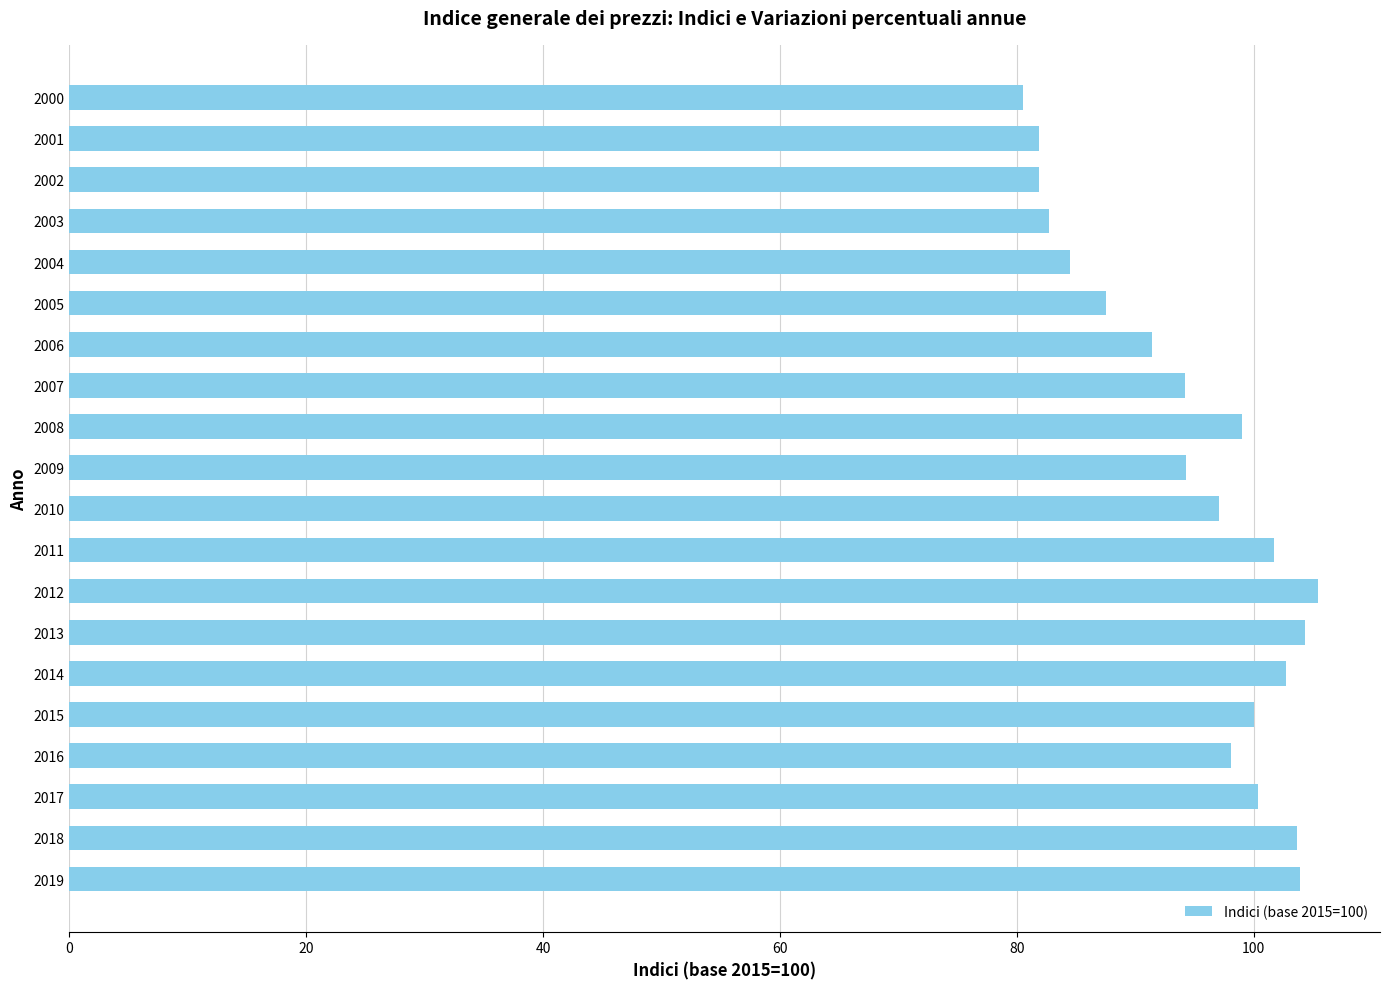

What is the change in value from 2003 to 2005?

+4.8